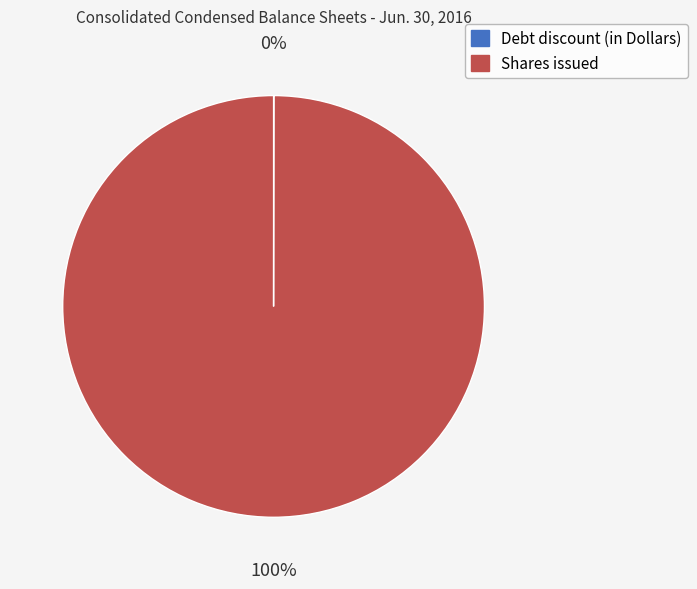

True or false: Shares issued accounts for 100% of the total.

True